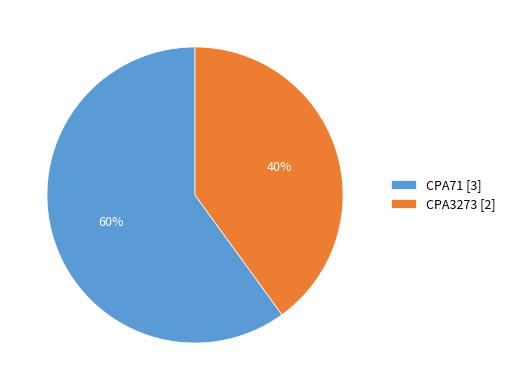

What is the majority slice?

CPA71